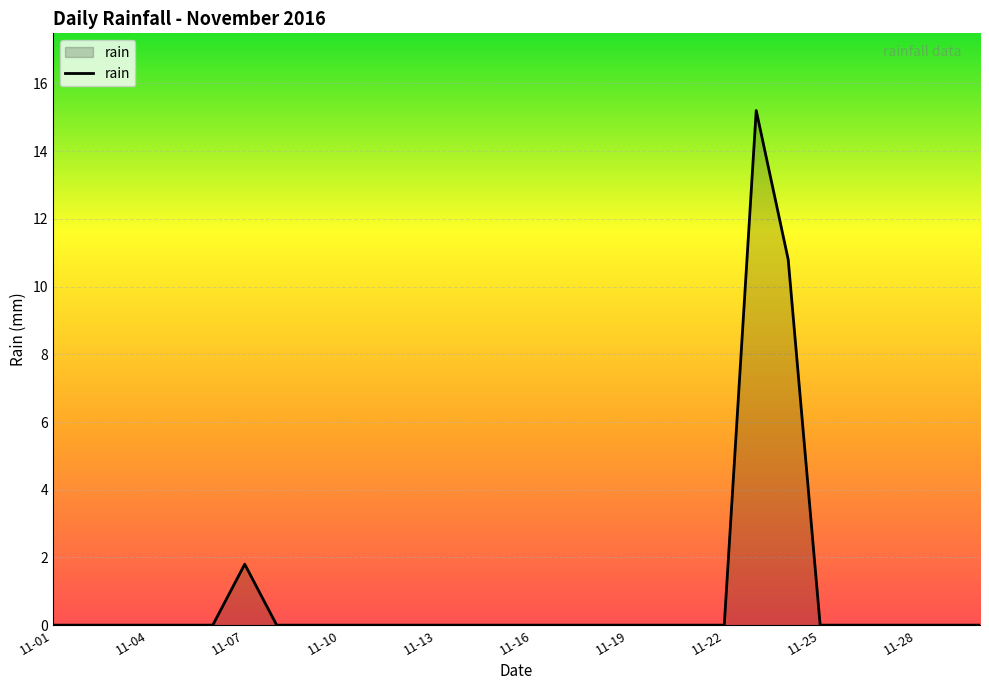

Count the number of data series in this chart.

1